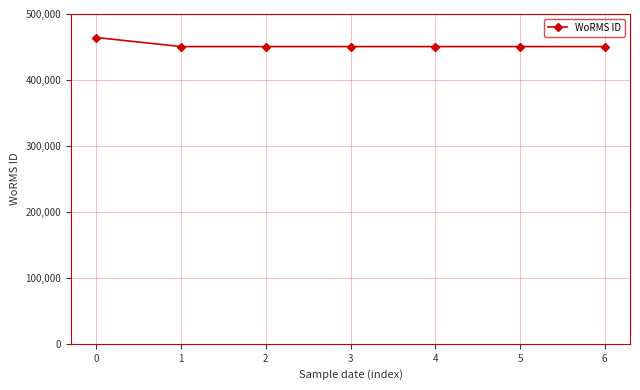

True or false: the data has more than 2 interior local peaks.

False